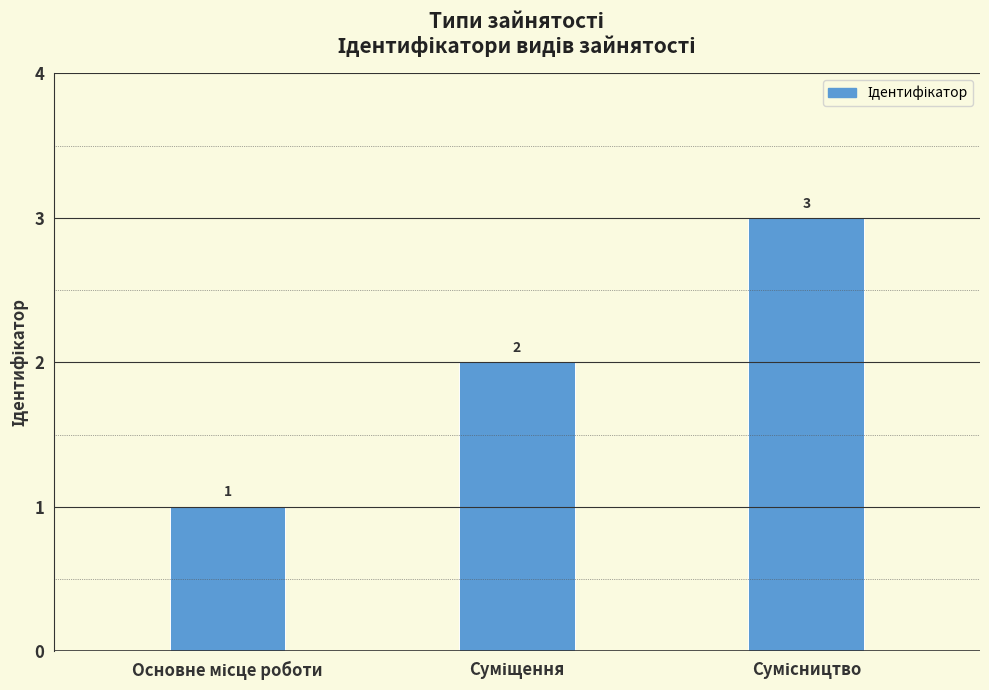

How many bars are there in total?

3